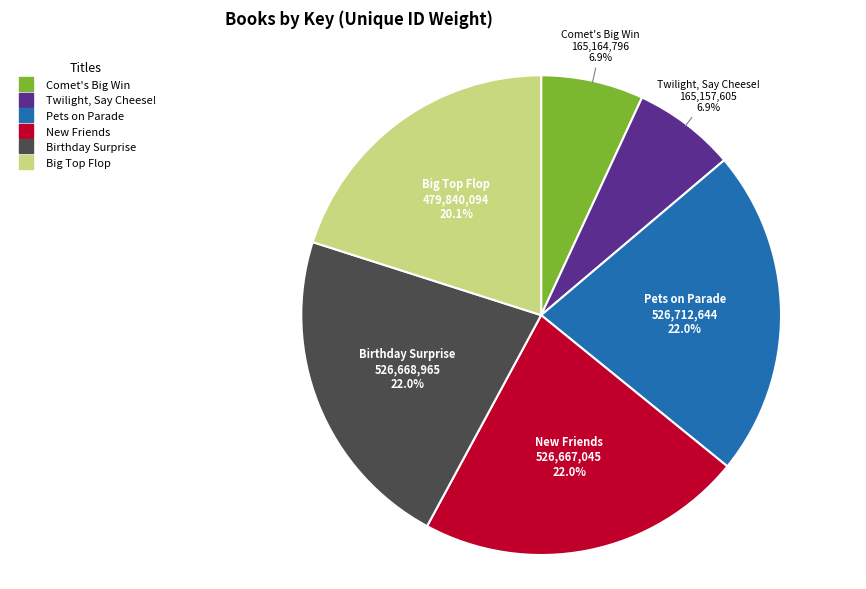

What is the ratio of the value at Pets on Parade to the value at Twilight, Say Cheese!?

3.2